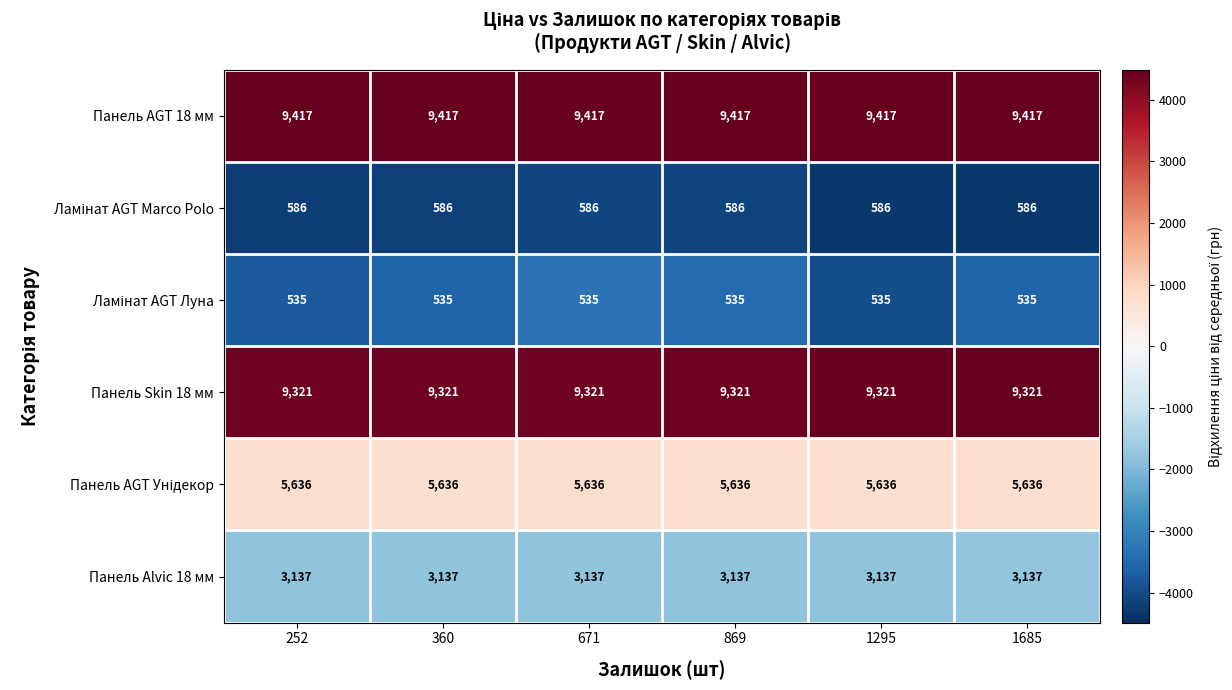

What is the greatest value displayed?

9417